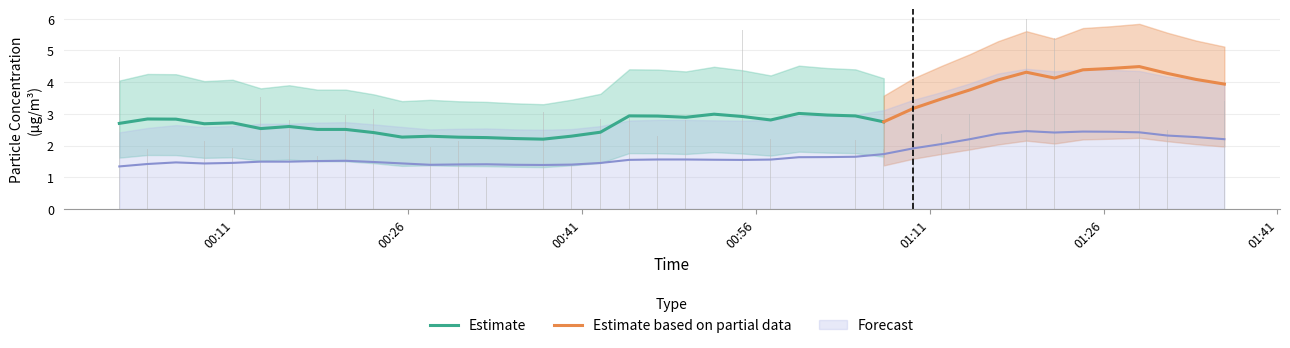

What is the greatest value displayed?

6.0